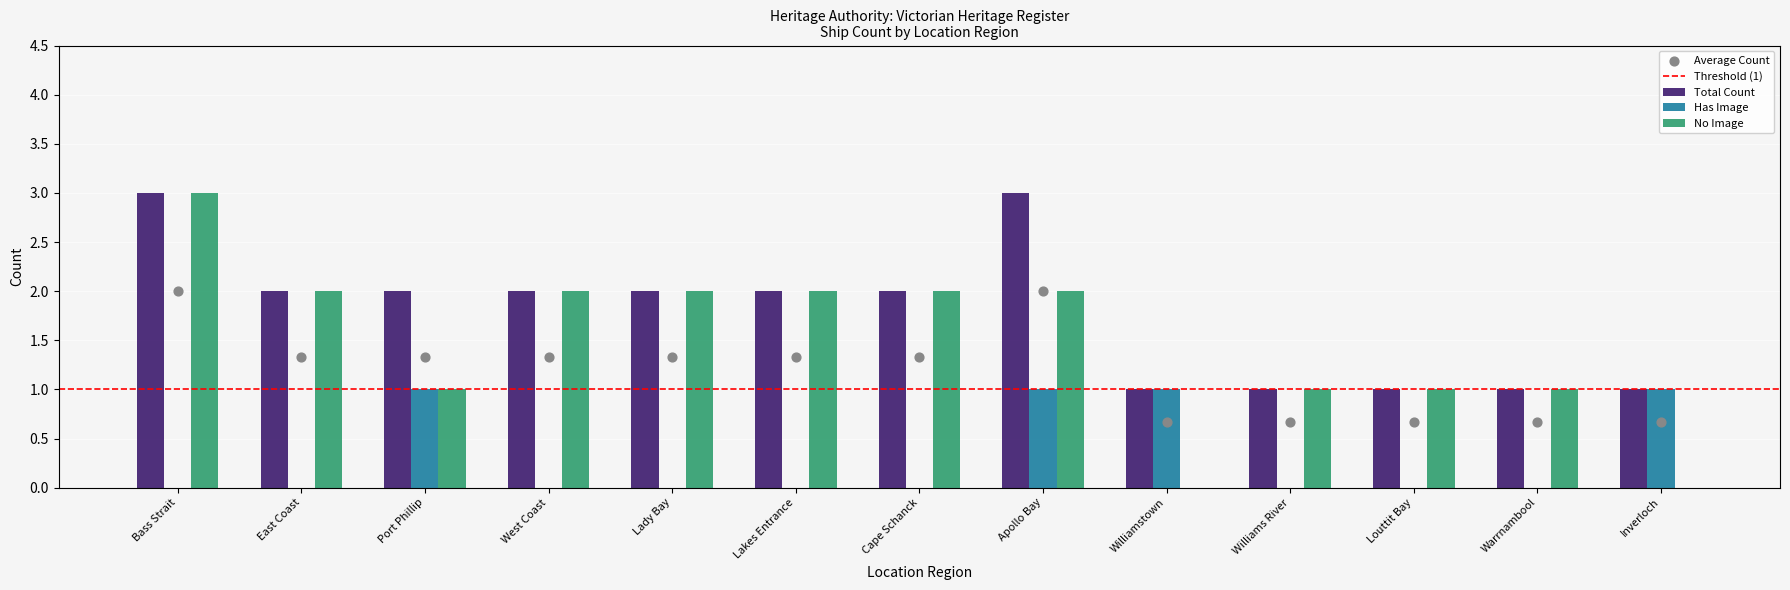

Which series has the widest spread of Y values?

No Image